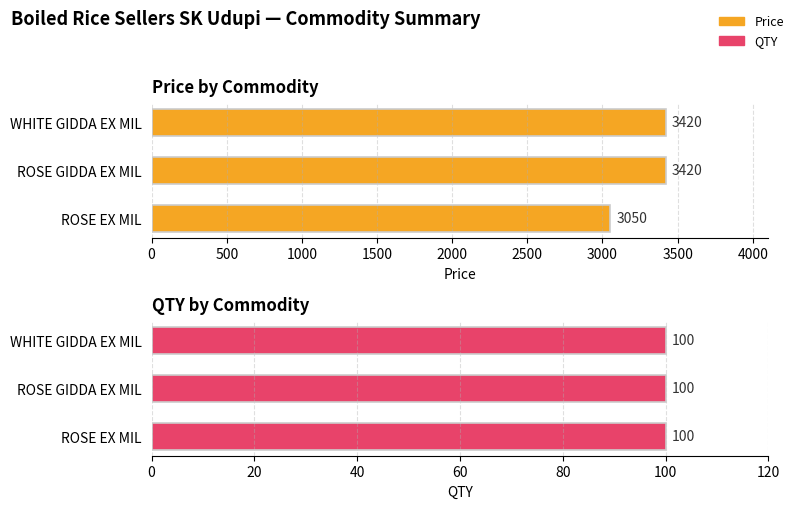

Which series has the largest total across all categories?

Price